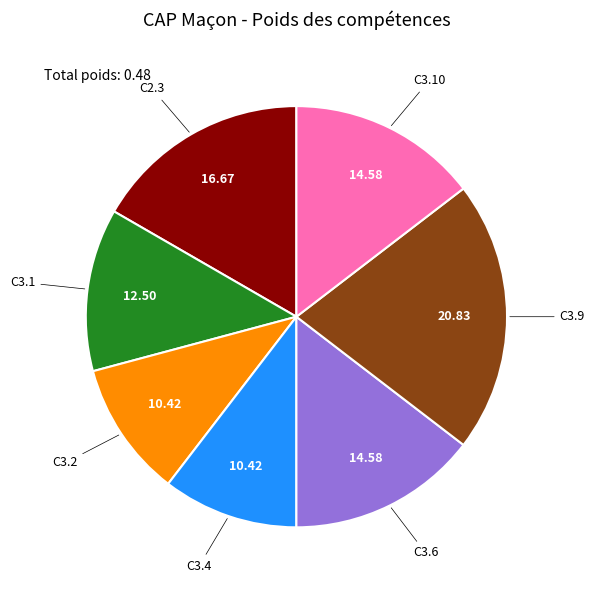

Is there any slice that represents more than half of the pie?

No